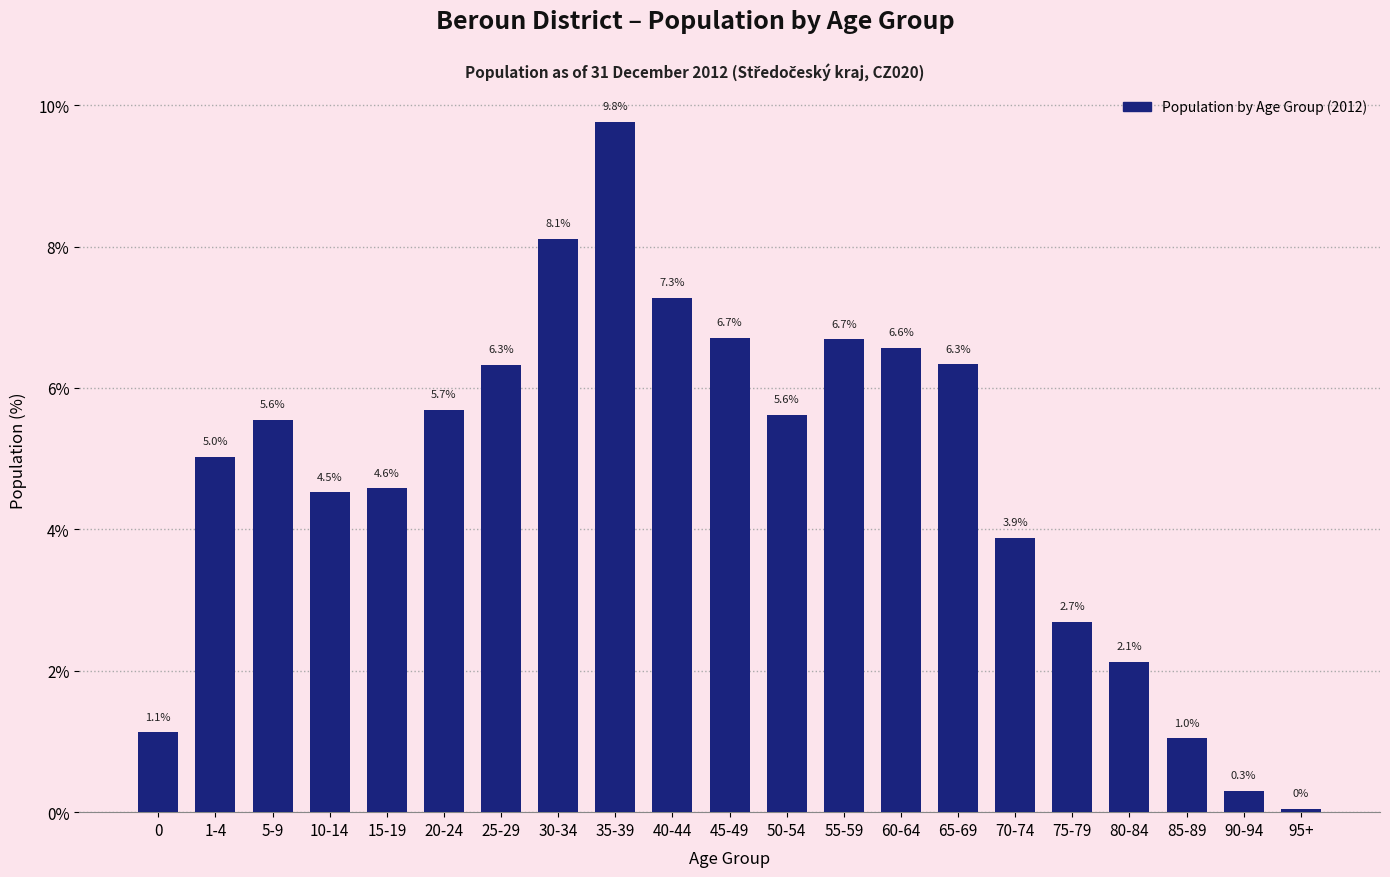

At which category does the chart reach its peak across all series?

35-39